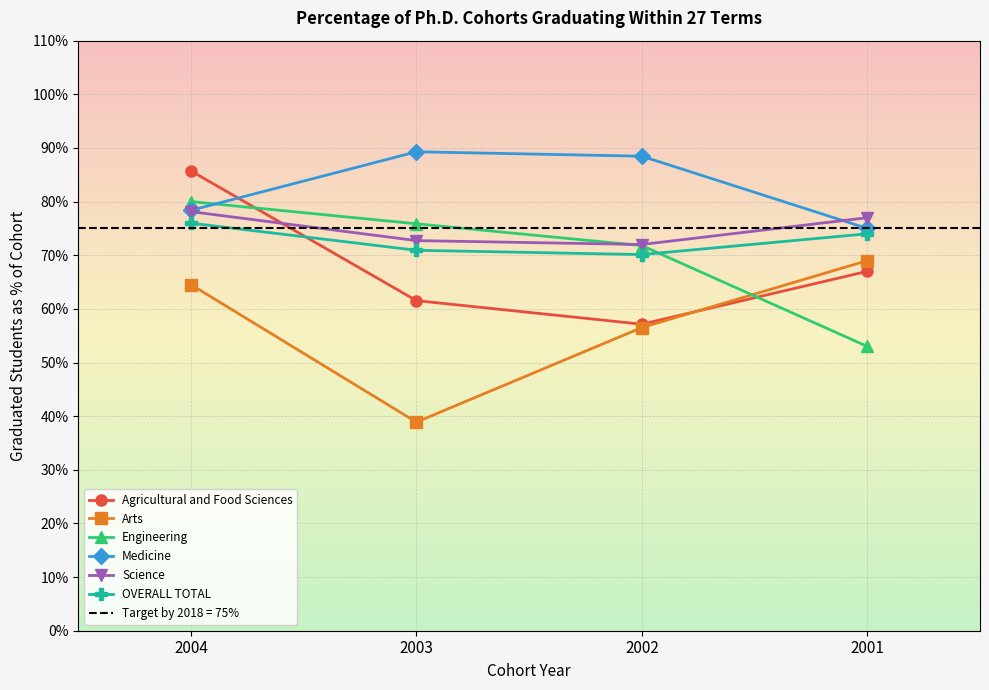

After their last crossing, which series has the higher values: Medicine or Engineering?

Medicine